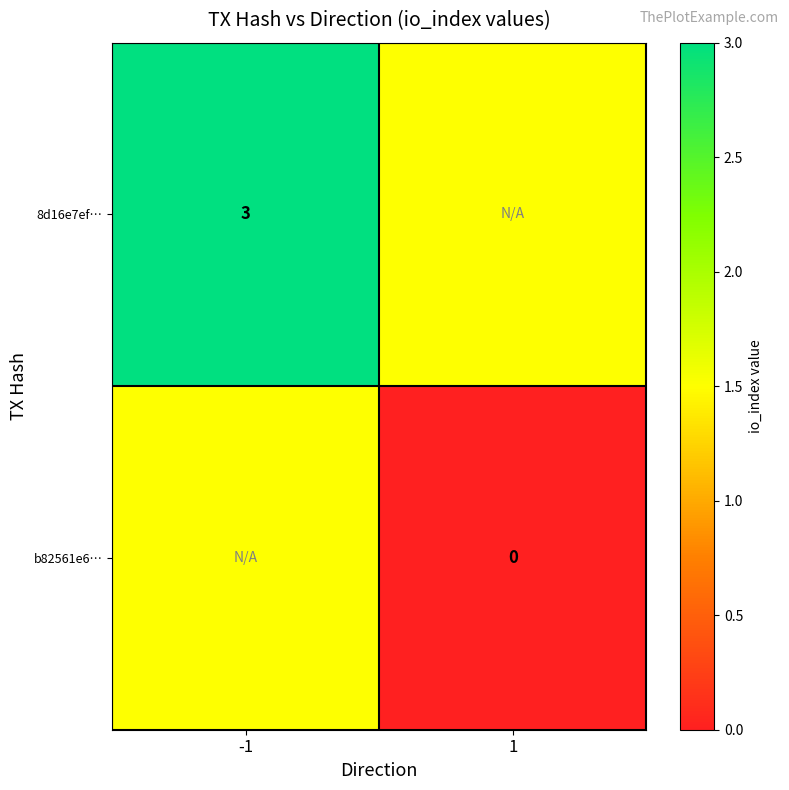

Which label corresponds to the largest value in the chart?

-1